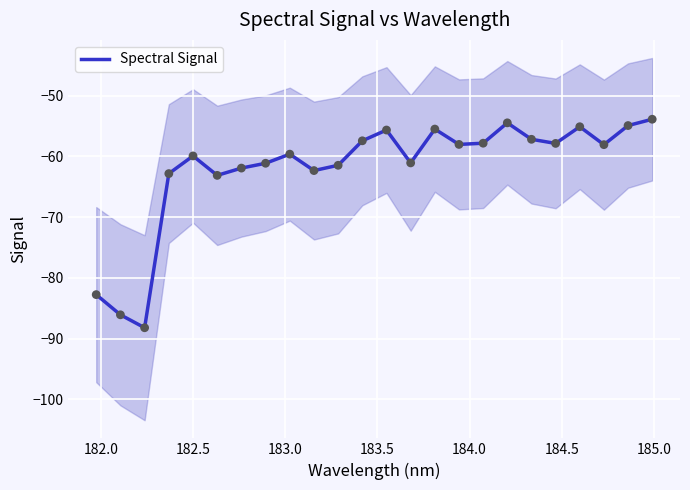

Between 183.0 and 184.5, which is larger?

184.5